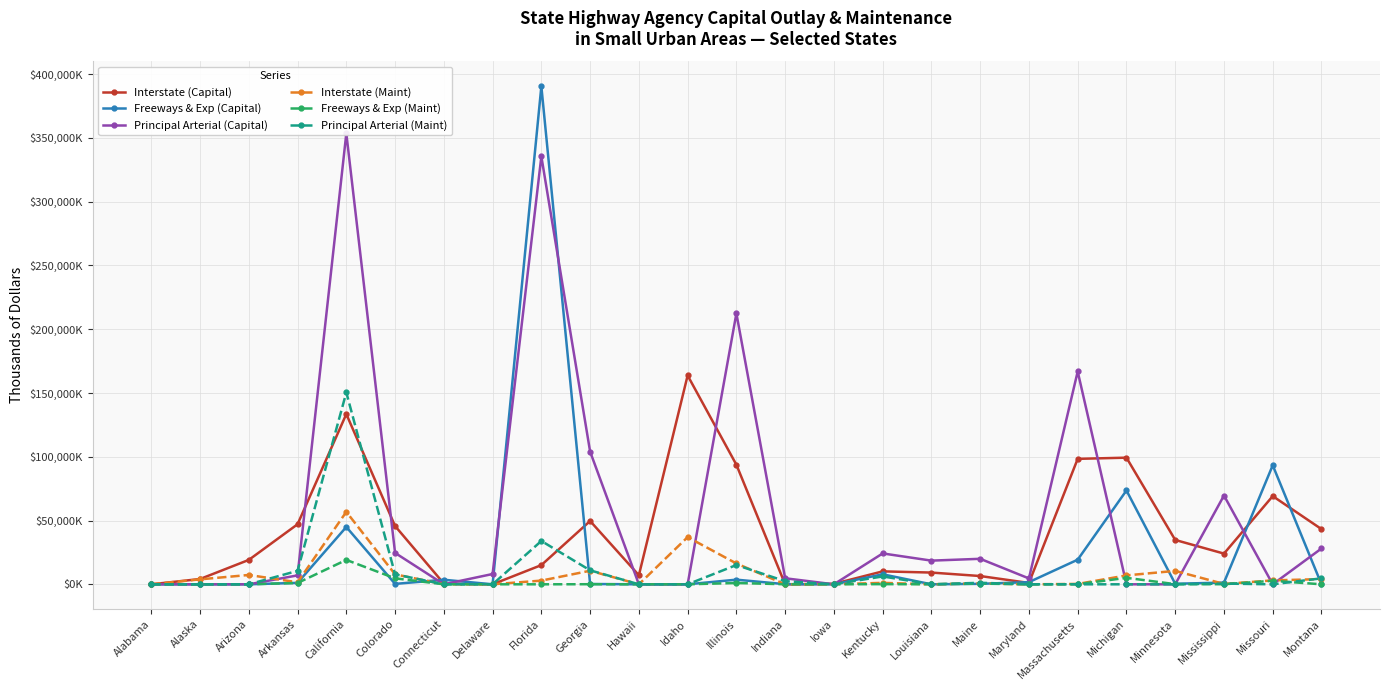

Which has a higher value, Maryland or Illinois?

Illinois